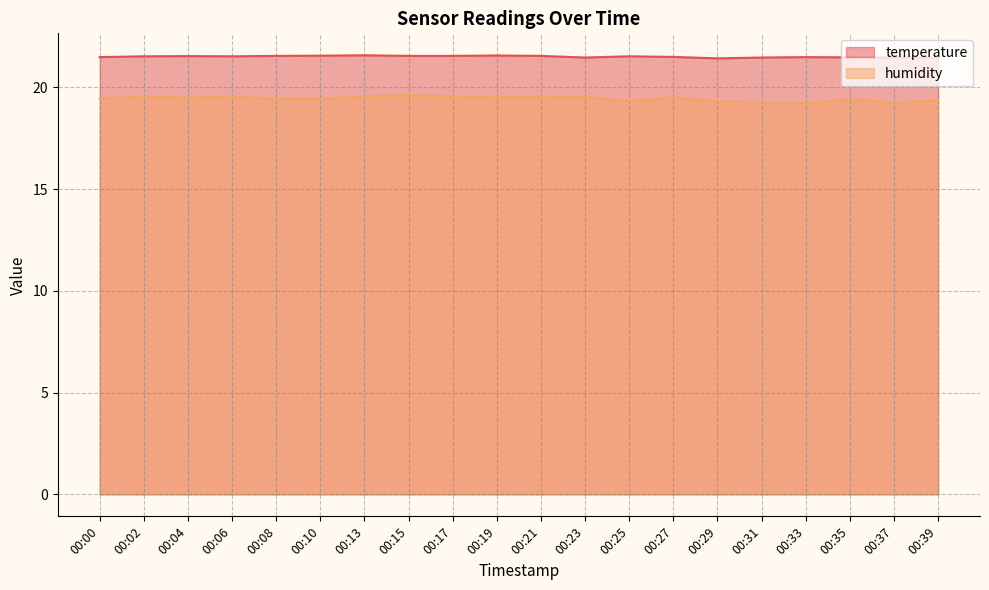

True or false: humidity and temperature intersect in this chart.

False